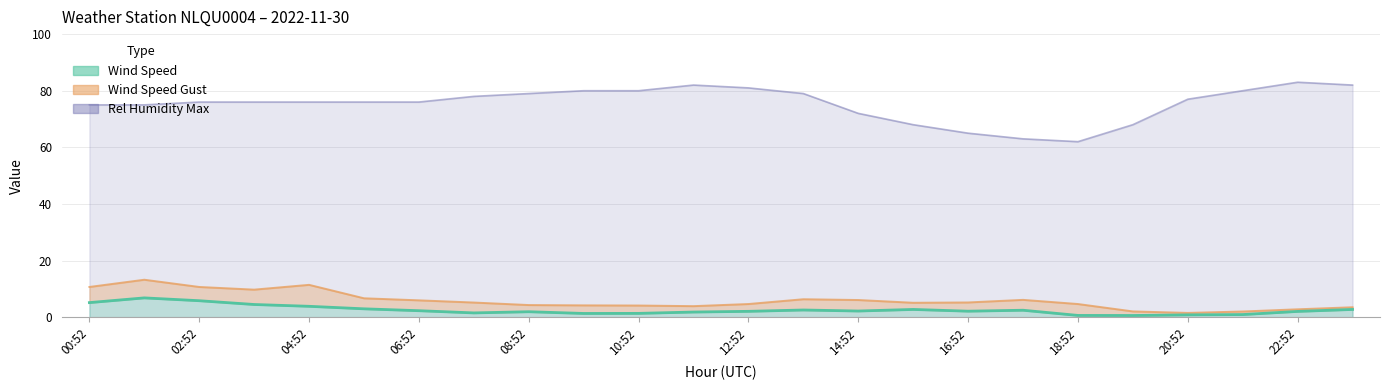

What is the difference between the maximum and second lowest values in the Wind Speed series?

6.2